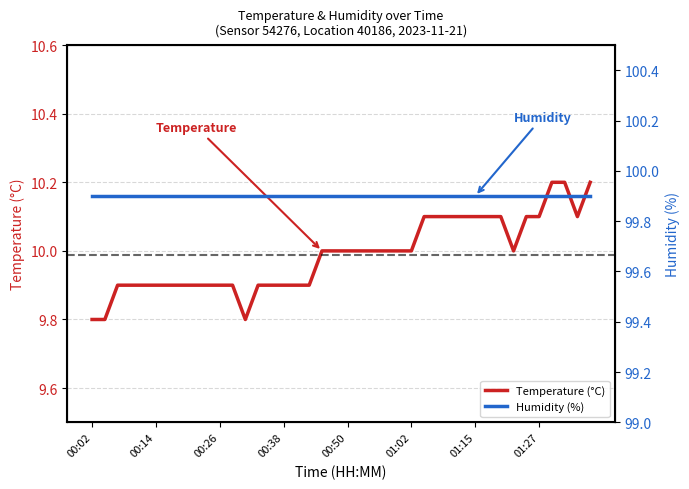

What is the maximum value for Temperature (°C)?

10.2